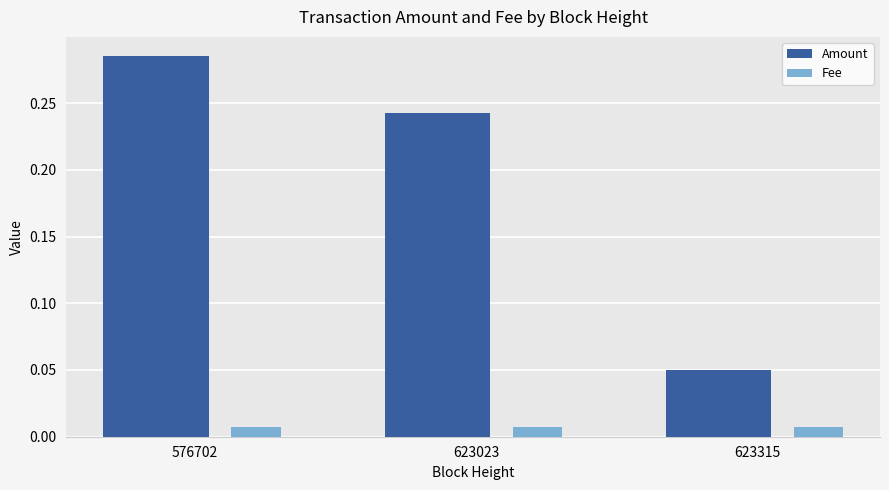

Which series changed the most between 576702 and 623315?

Amount